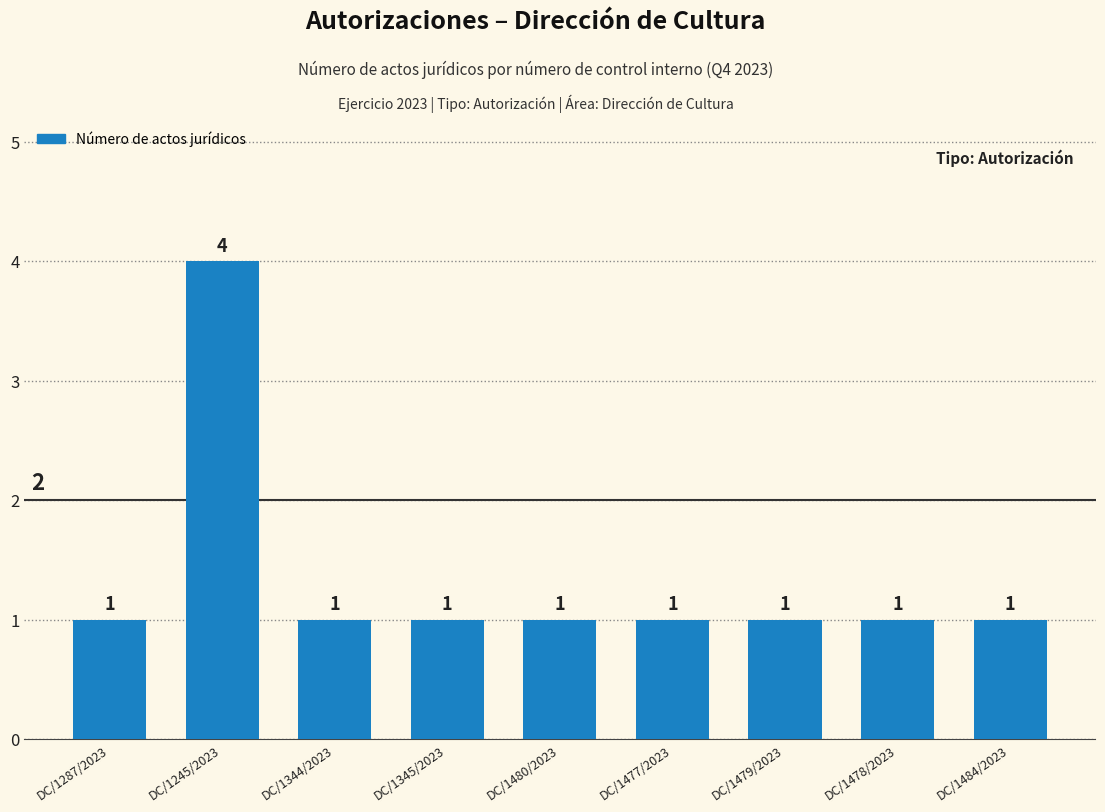

What is the difference between the values at DC/1245/2023 and DC/1287/2023?

3